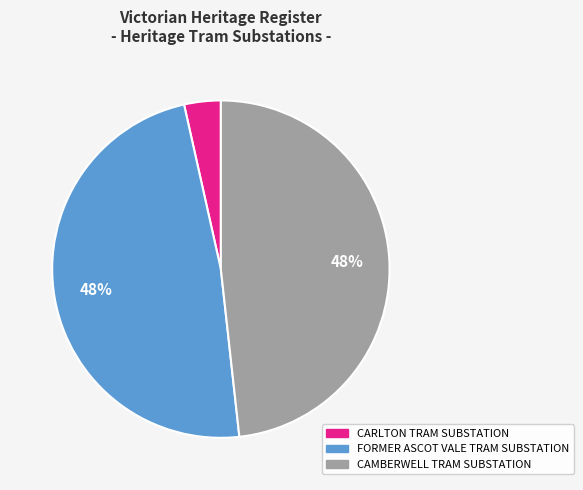

Is the sum of FORMER ASCOT VALE TRAM SUBSTATION and CARLTON TRAM SUBSTATION greater than half?

Yes